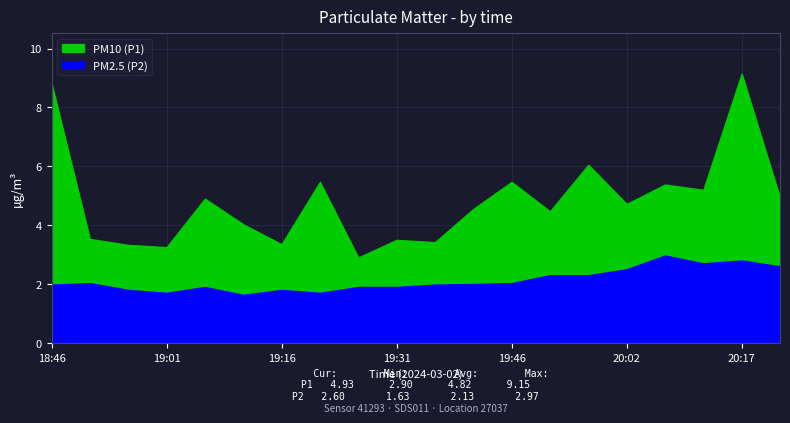

What is the difference between the maximum and second lowest values in the P1 series?

5.9